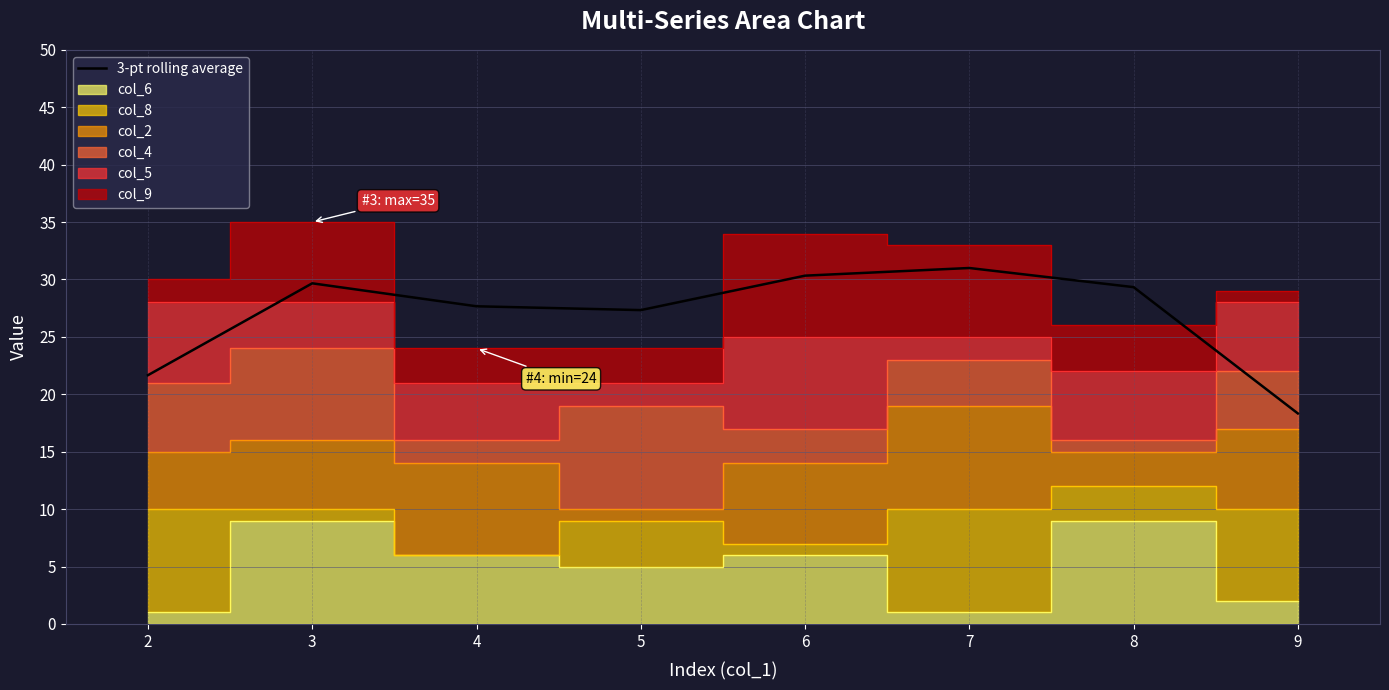

Rank the categories by value from lowest to highest.

9, 2, 5, 4, 8, 3, 6, 7